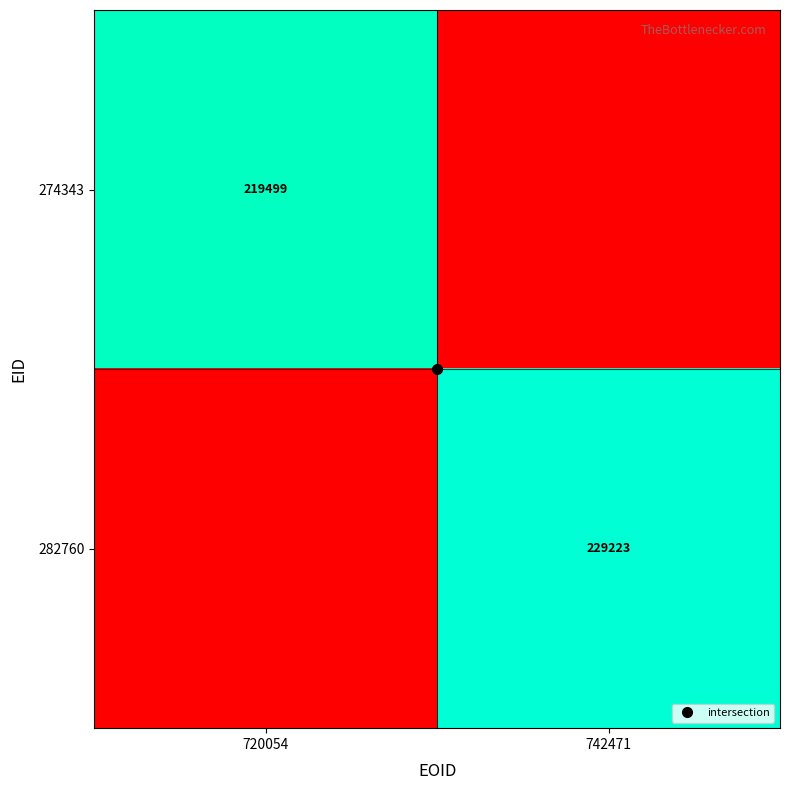

How many values in the 282760 series are below 229223?

1